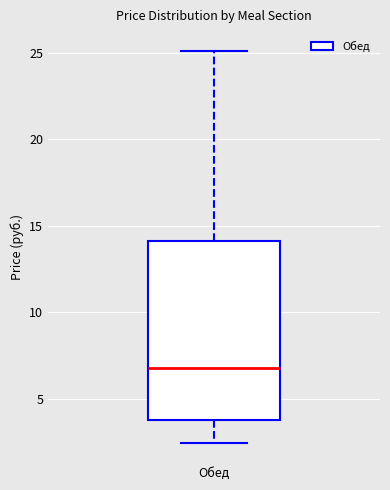

Where is the upper edge of the box for Обед on the y-axis? The values are not printed on the chart, so give them approximately, as read against the axis.

14.0